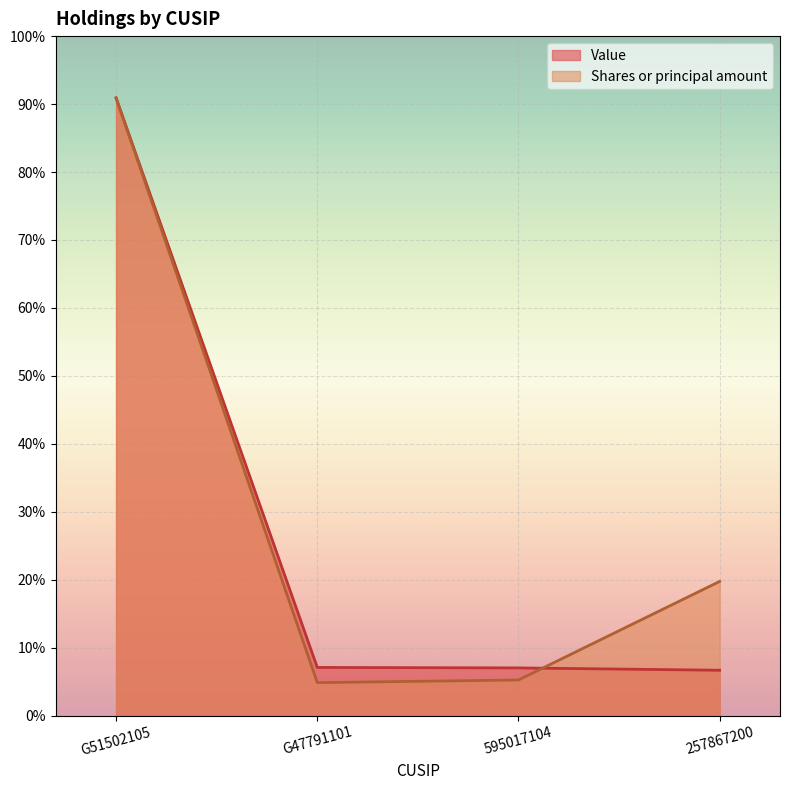

True or false: Value has more than 2 interior local peaks.

False